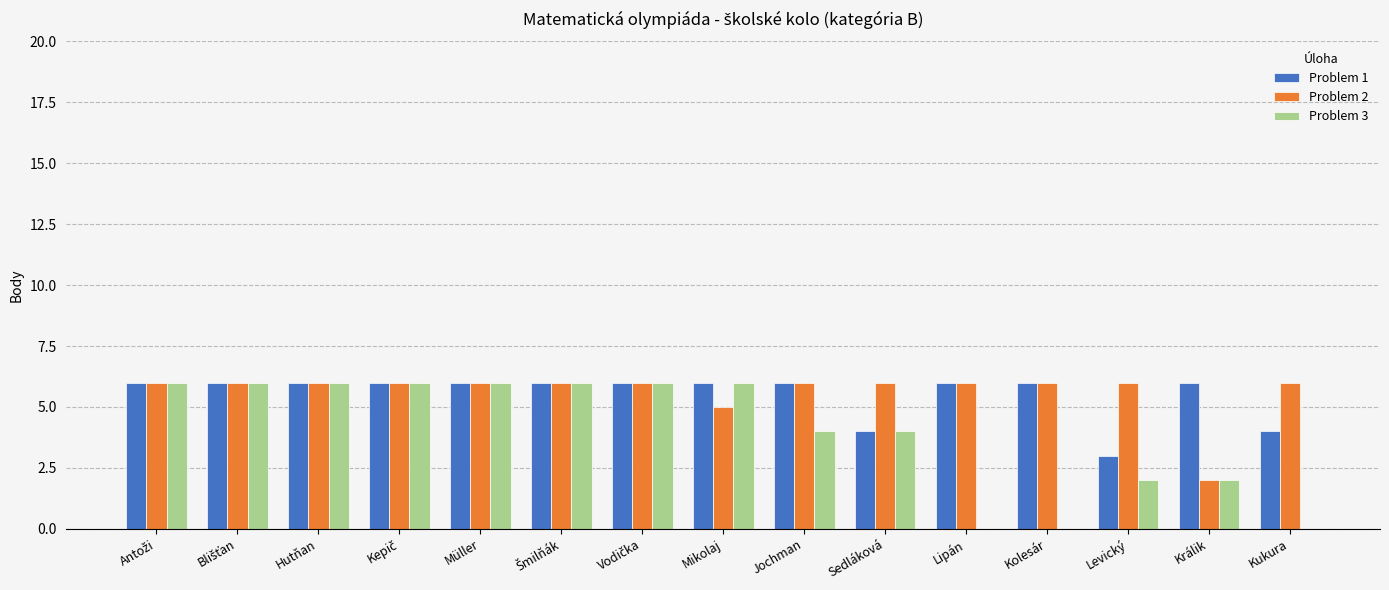

How many categories are shown in the chart?

15